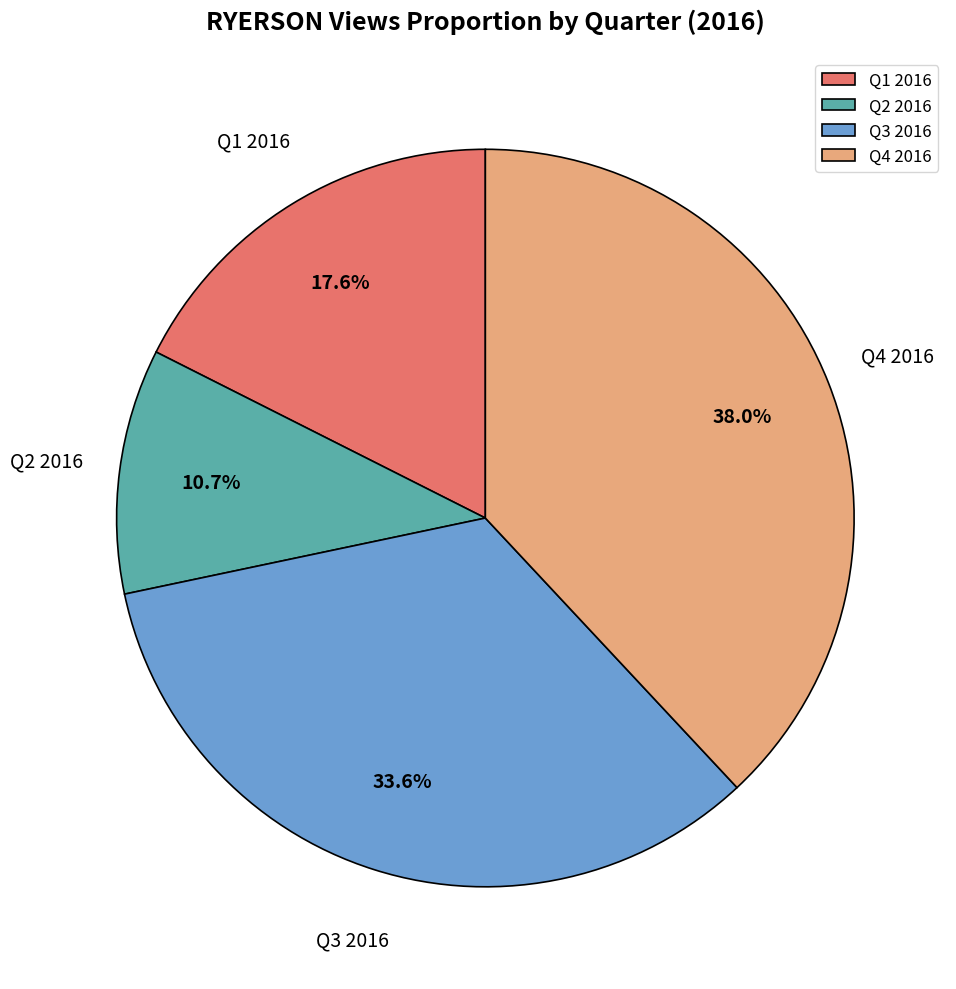

Rank the categories by value from highest to lowest.

Q4 2016, Q3 2016, Q1 2016, Q2 2016